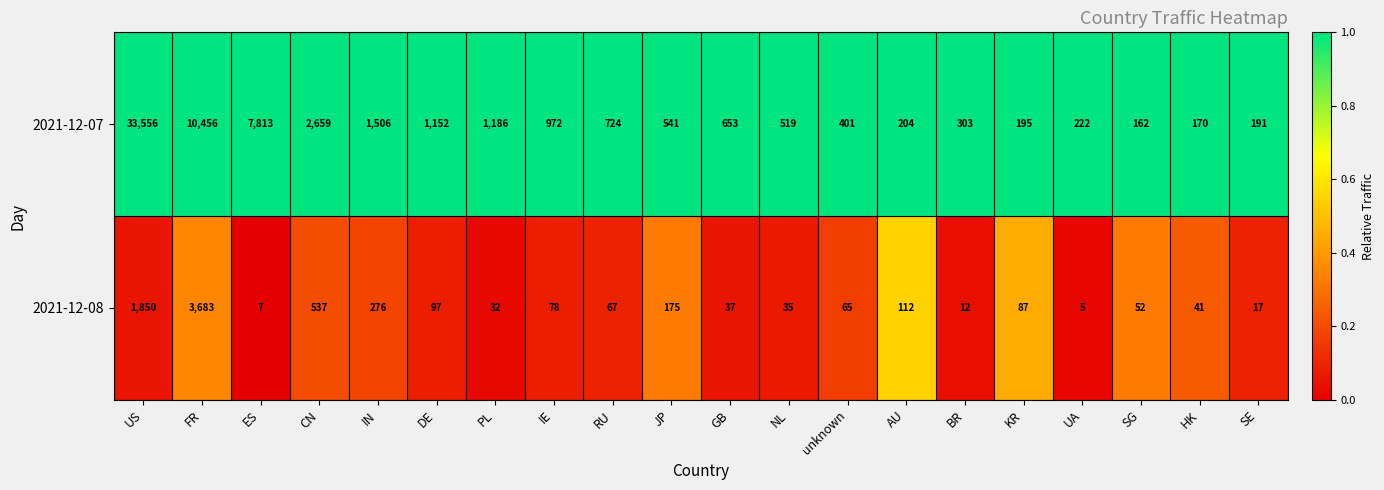

True or false: 2021-12-07 has a value of 1110 at GB.

False